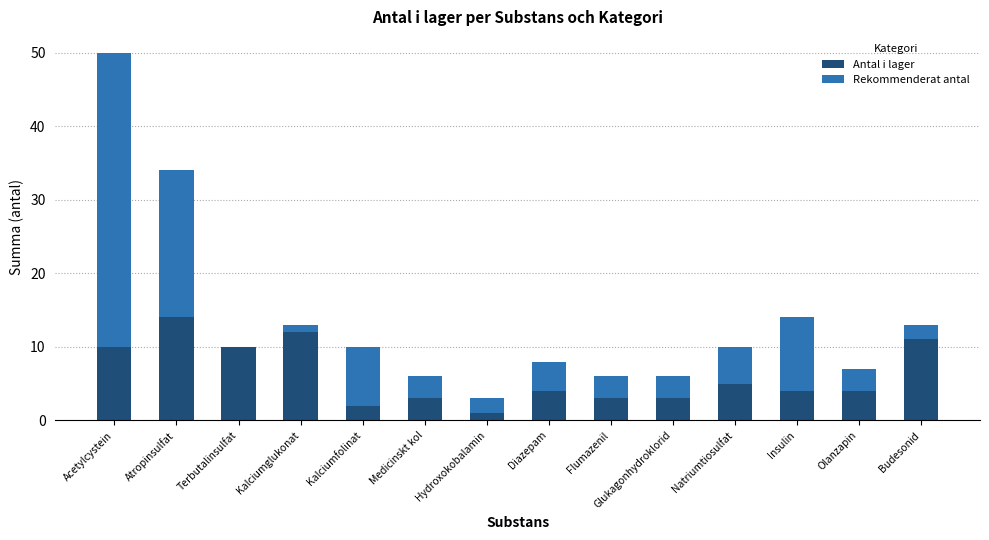

At which category is the sum across all series the highest?

Acetylcystein